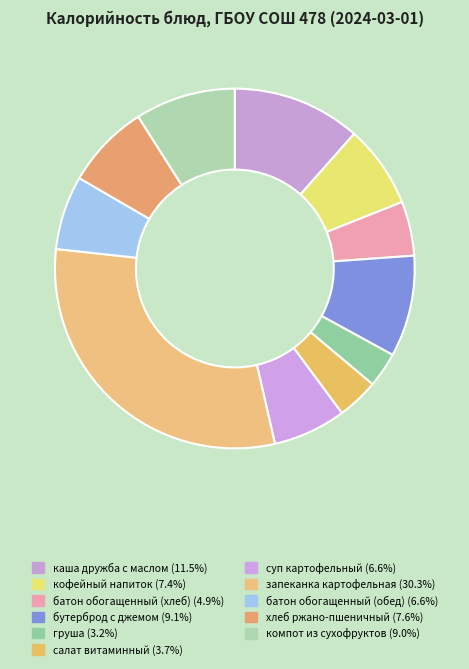

To the nearest percent, what is the average slice percentage?

9%